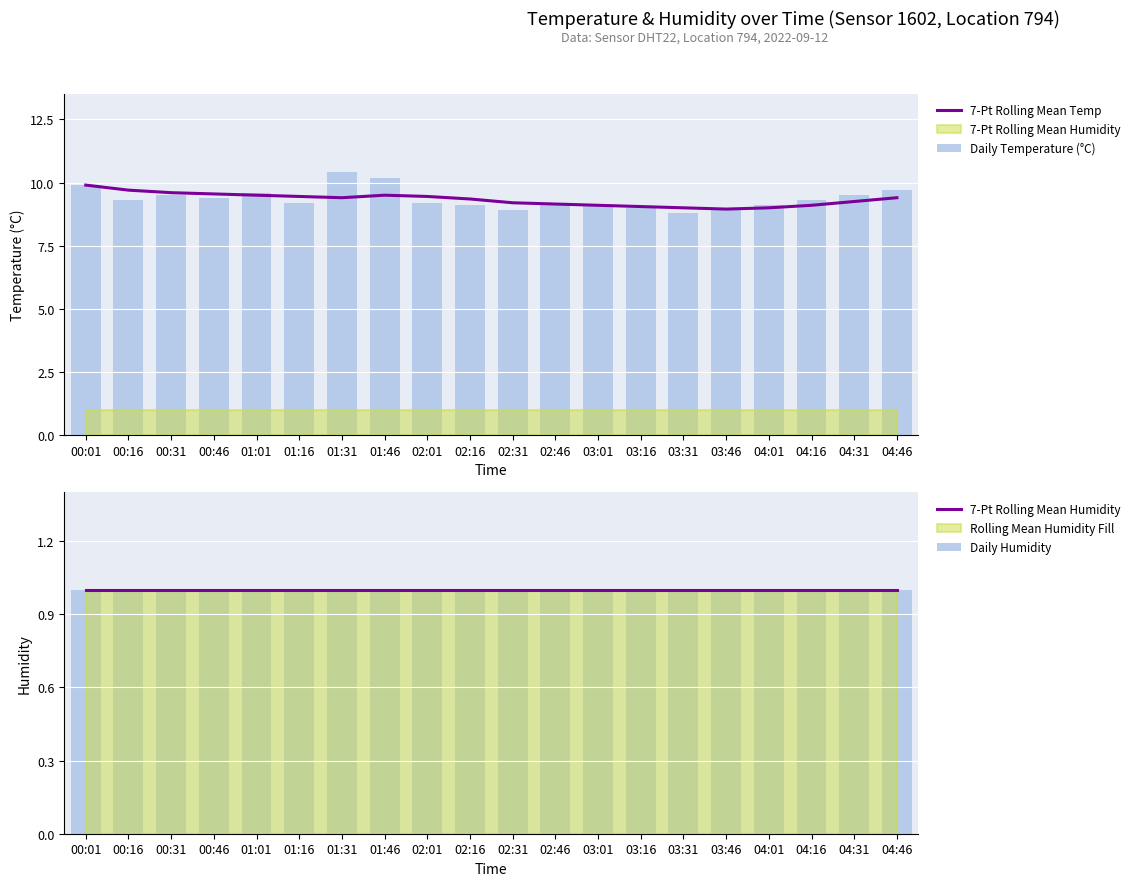

How many values in the 7-Pt Rolling Mean Temp series exceed 9?

17